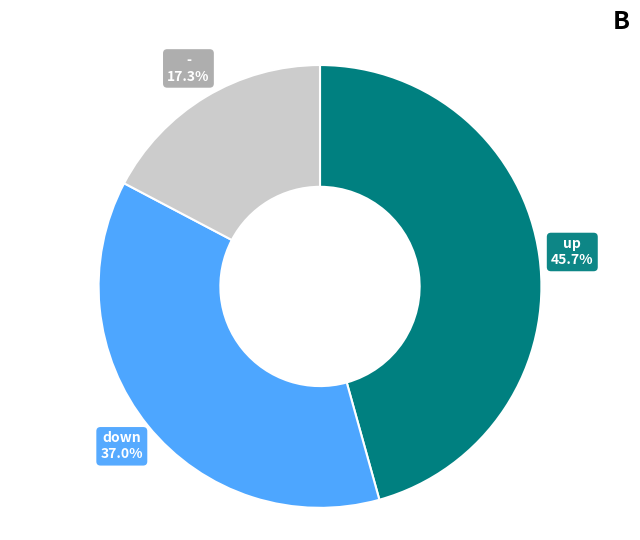

Does any single category account for the majority?

No